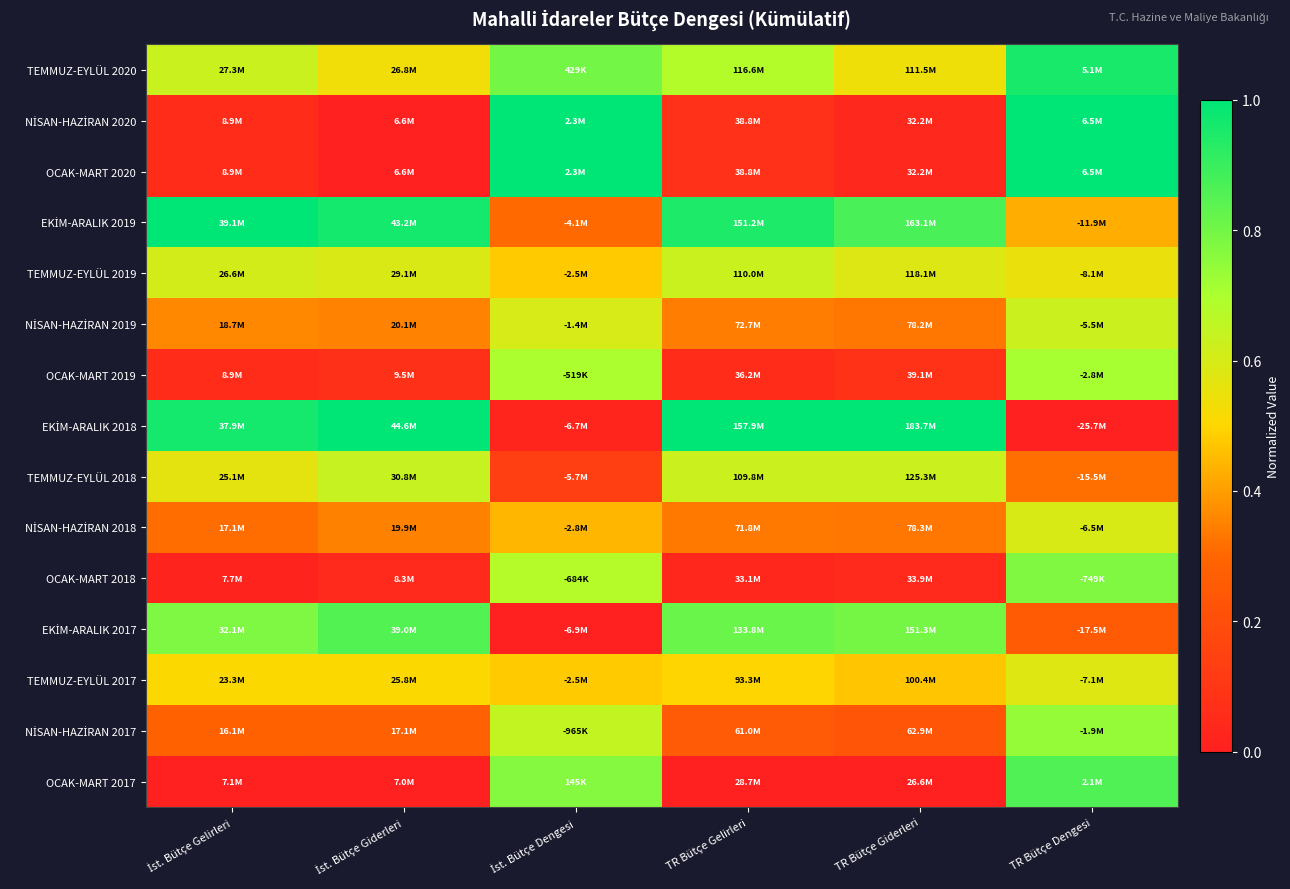

How many data points does each series have?

6